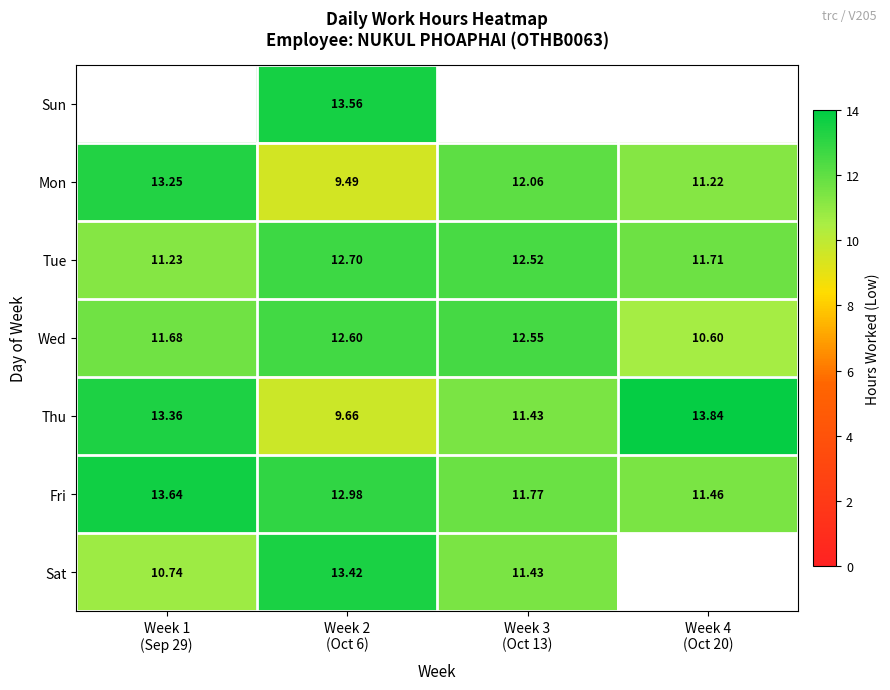

Count the number of data series in this chart.

7